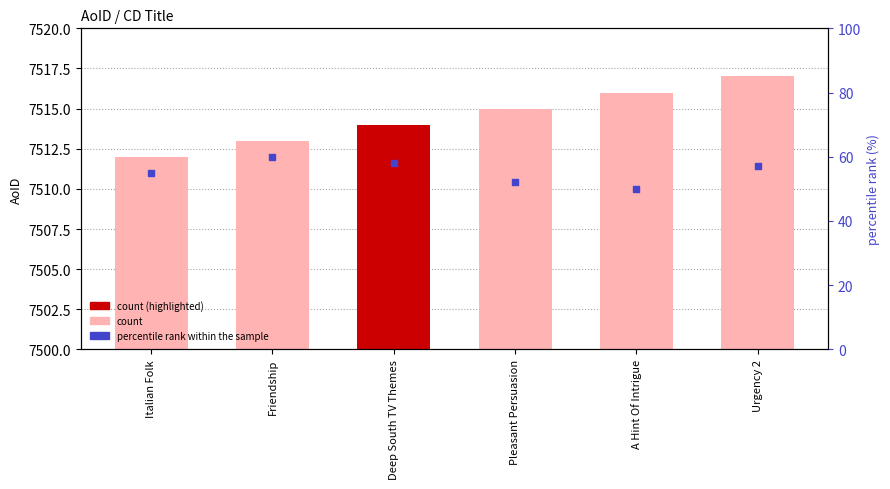

Which series reaches the minimum Y coordinate?

percentile rank within the sample